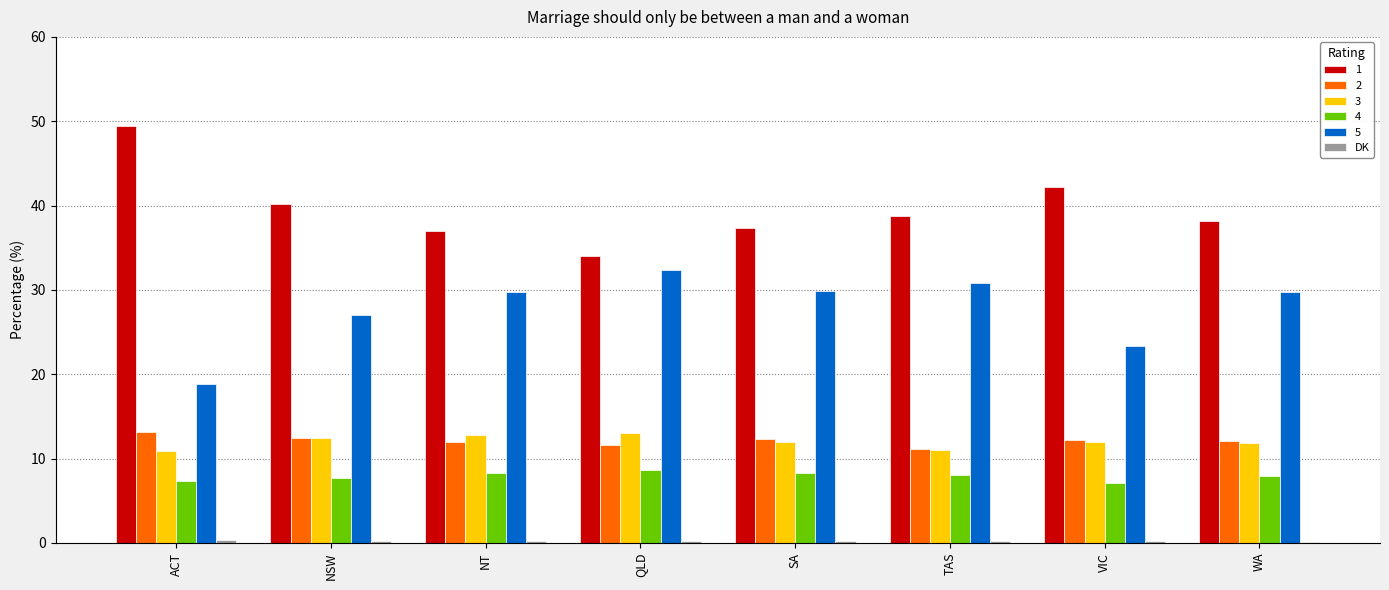

Are the bars grouped side by side (vs. stacked)?

Yes